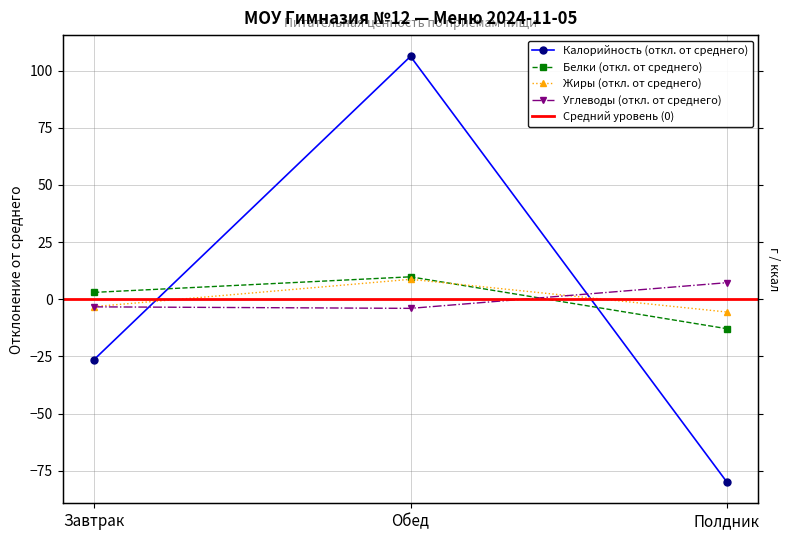

Reading left to right, extract all data points from this chart.

Калорийность: Завтрак=-26.3	Обед=106.3	Полдник=-79.9
Белки: Завтрак=3.0	Обед=9.8	Полдник=-12.9
Жиры: Завтрак=-3.2	Обед=8.7	Полдник=-5.6
Углеводы: Завтрак=-3.3	Обед=-4.0	Полдник=7.3